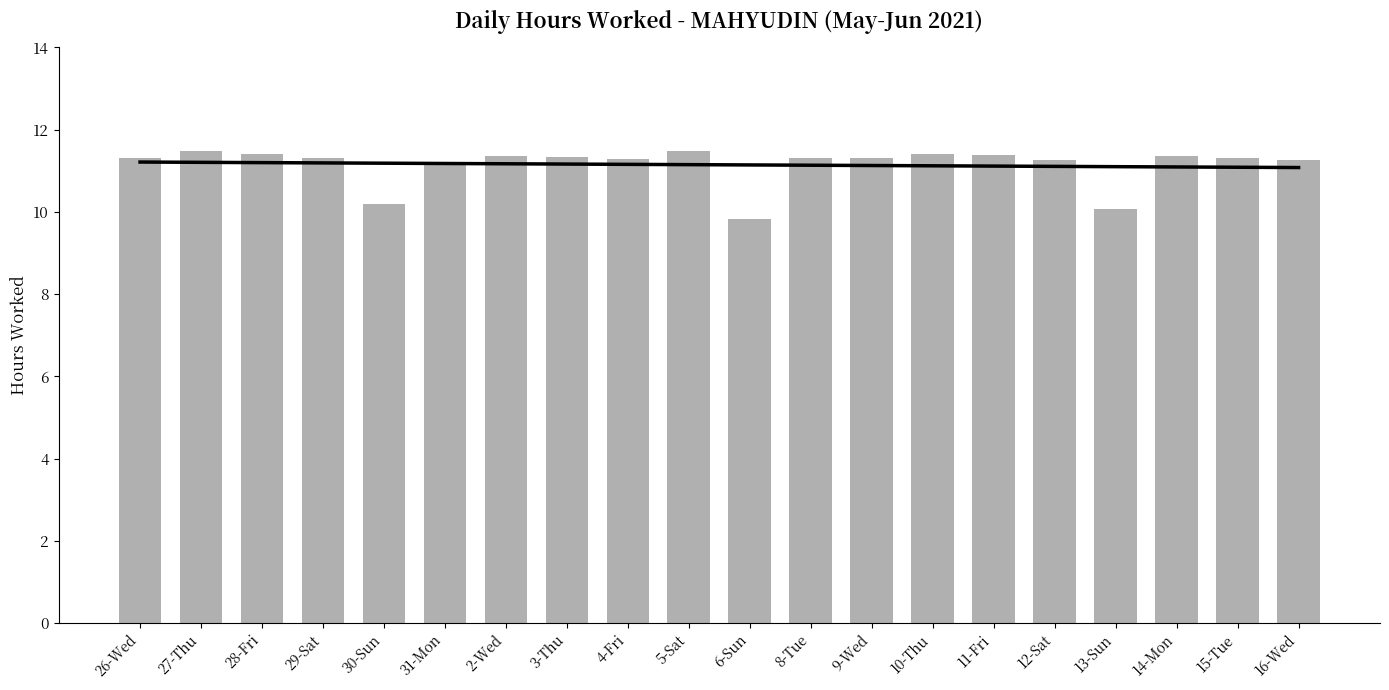

List the labels in order of value, largest first.

5-Sat, 27-Thu, 10-Thu, 28-Fri, 11-Fri, 2-Wed, 14-Mon, 3-Thu, 29-Sat, 8-Tue, 26-Wed, 9-Wed, 15-Tue, 4-Fri, 12-Sat, 16-Wed, 31-Mon, 30-Sun, 13-Sun, 6-Sun